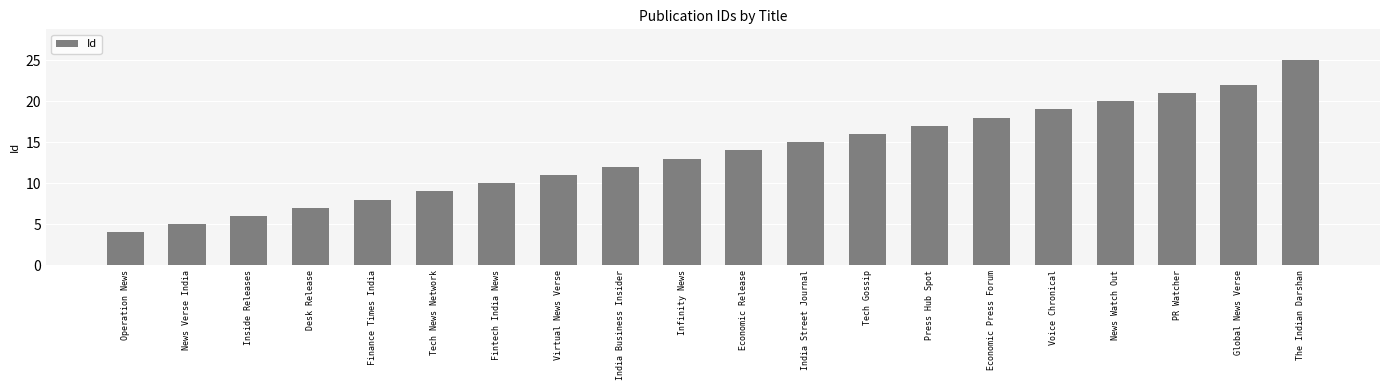

How many series are shown in this chart?

1